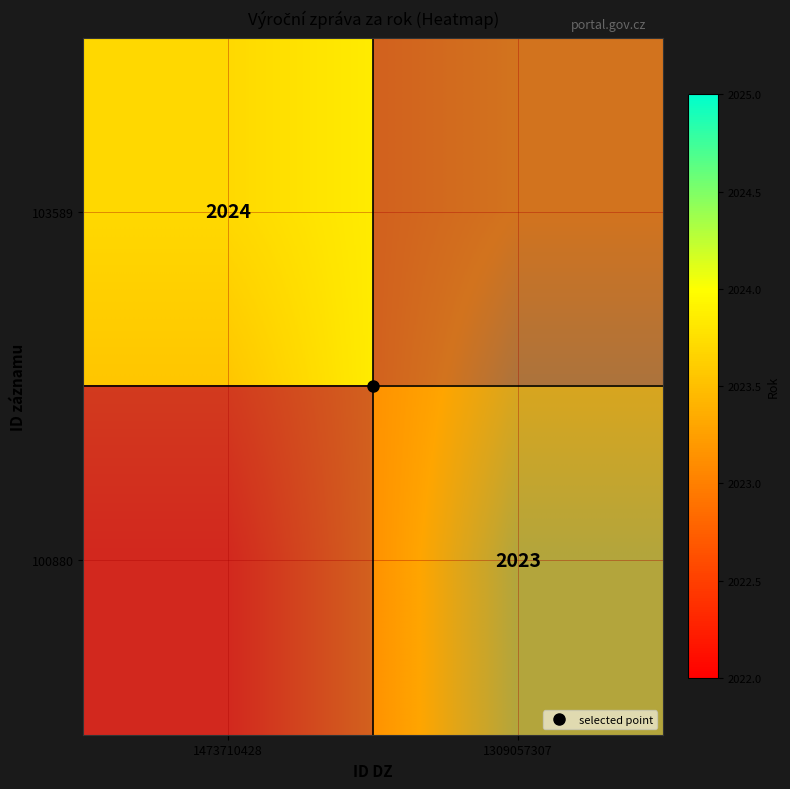

What is the spread (max minus min) of values at 1473710428?

1